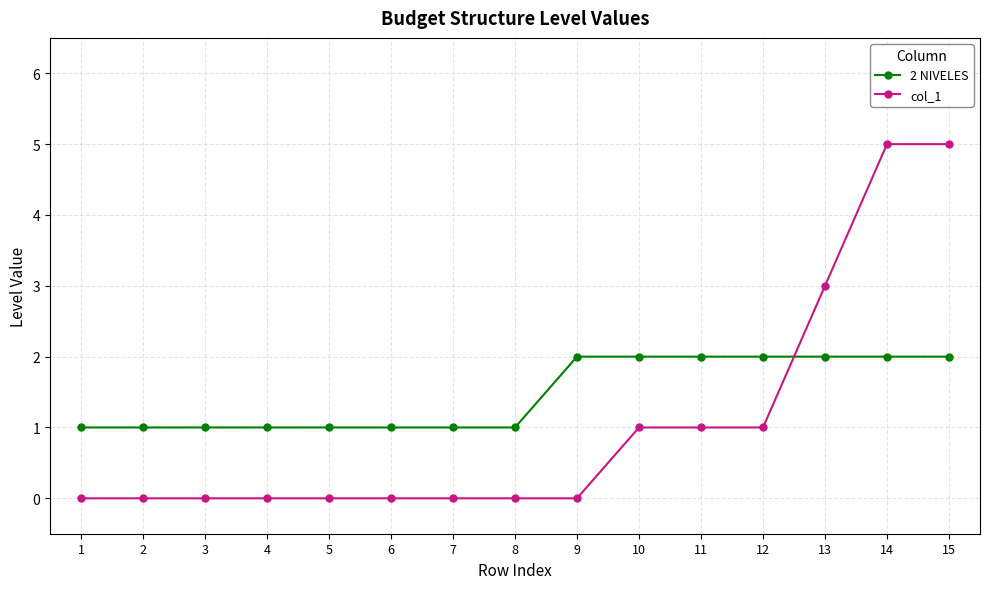

True or false: 2 NIVELES has a value of 2 at 9.

True